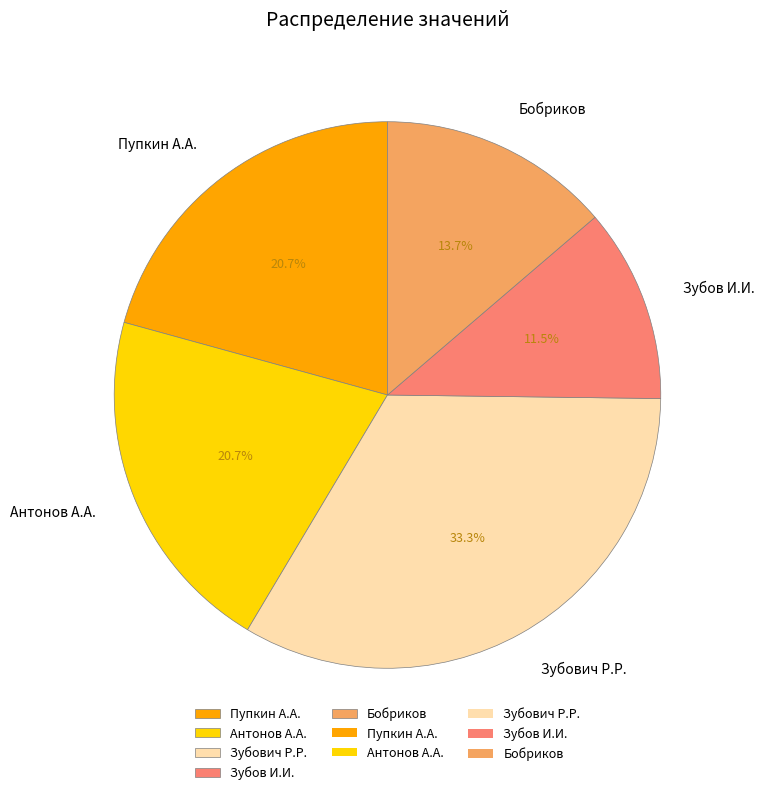

Does Бобриков represent more than half of the total?

No